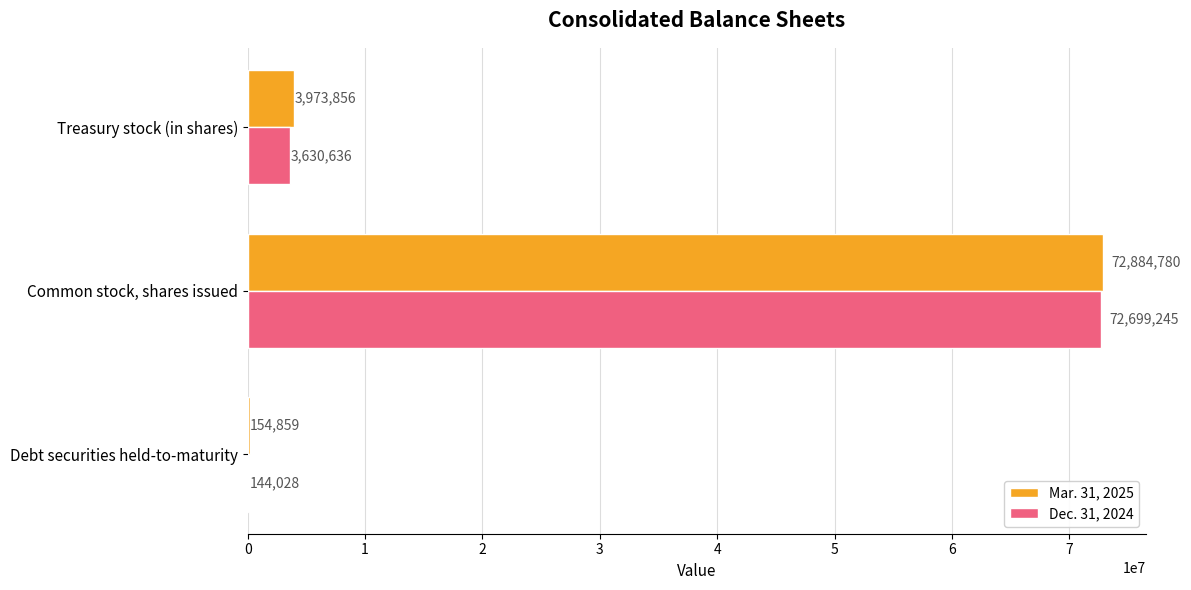

What is the sum of all Mar. 31, 2025 values?

77013495